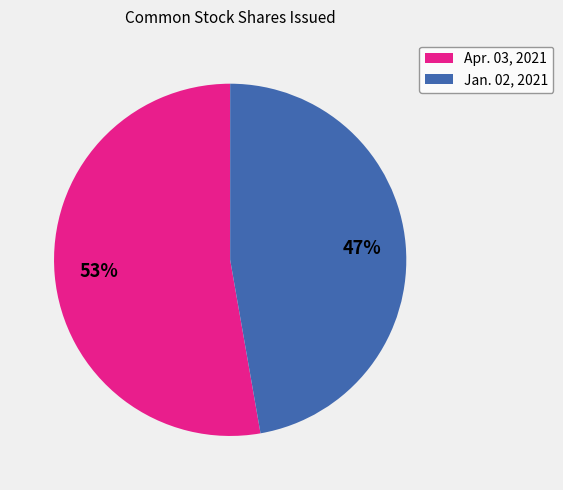

Rank the categories by value from highest to lowest.

Apr. 03, 2021, Jan. 02, 2021